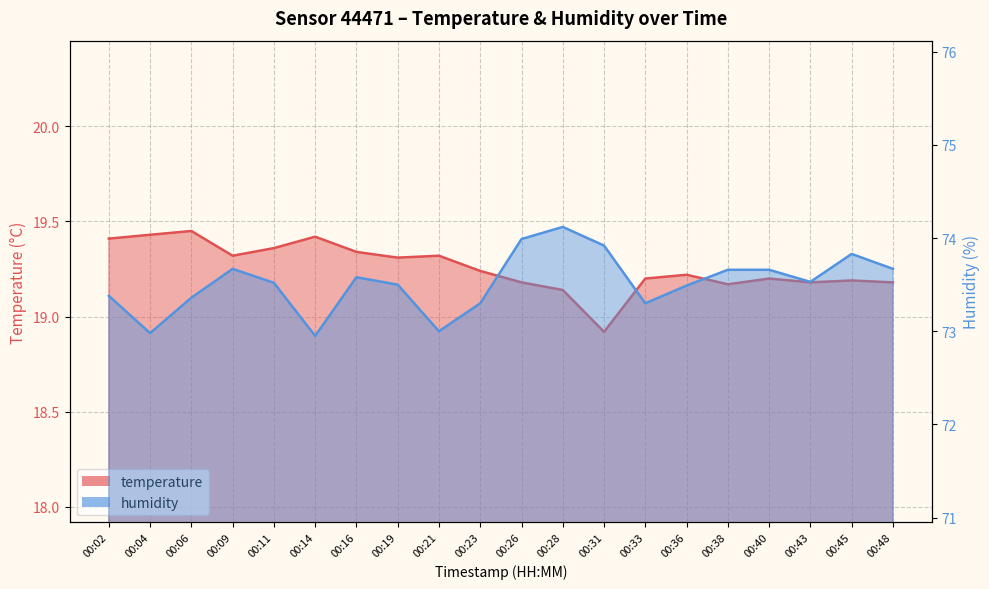

True or false: humidity and temperature cross at least once.

False